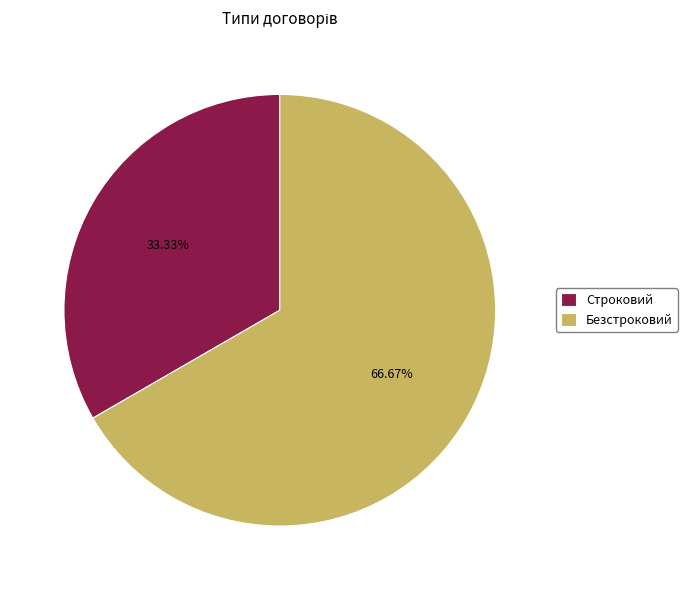

What percentage is the Безстроковий slice, to the nearest percent?

67%